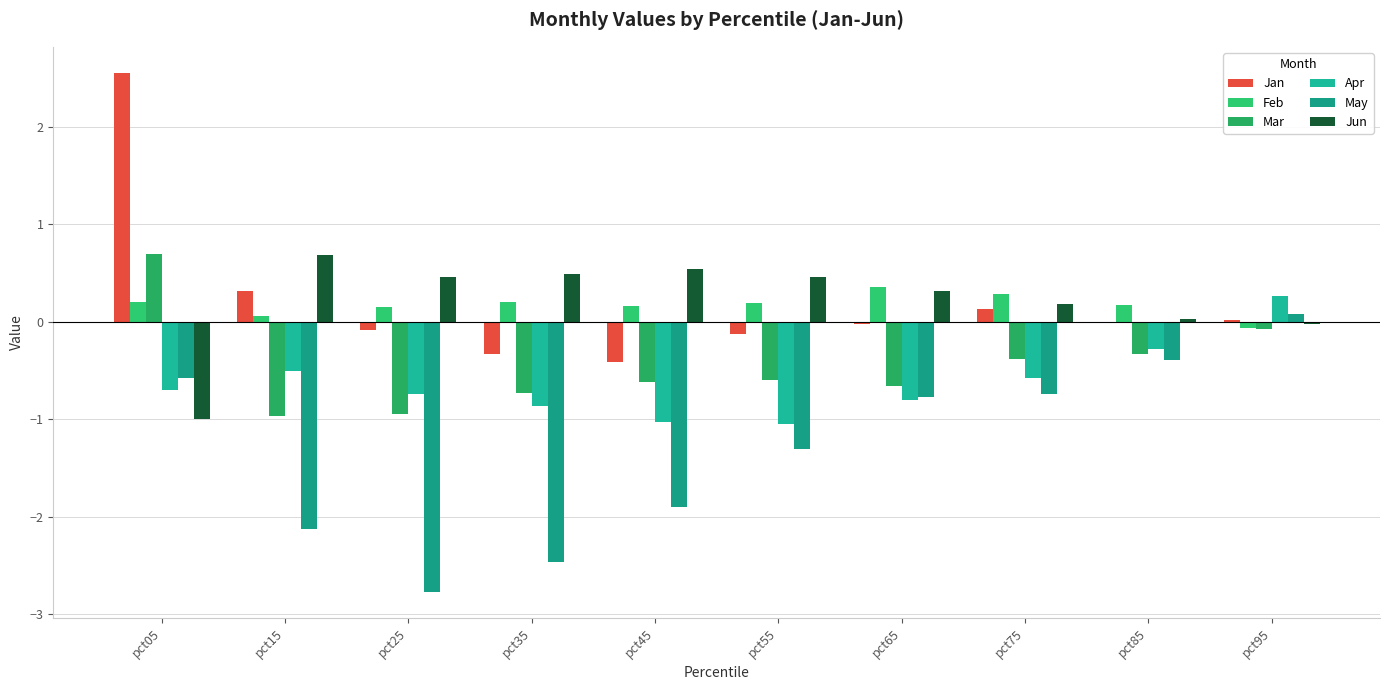

Where is May nearest to the value -1?

pct65